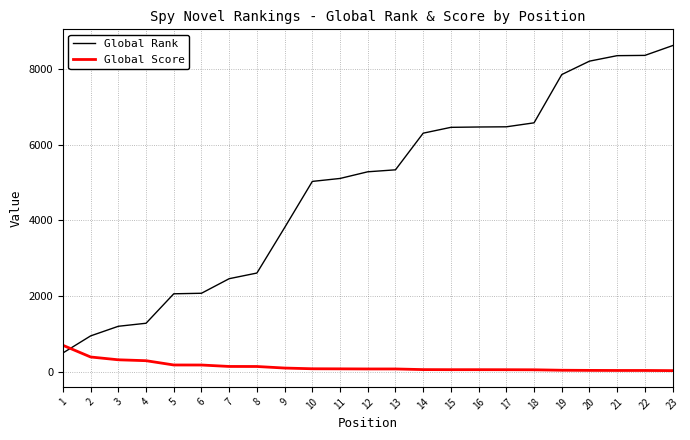

List the series in order of their overall mean, lowest first.

Global Score, Global Rank